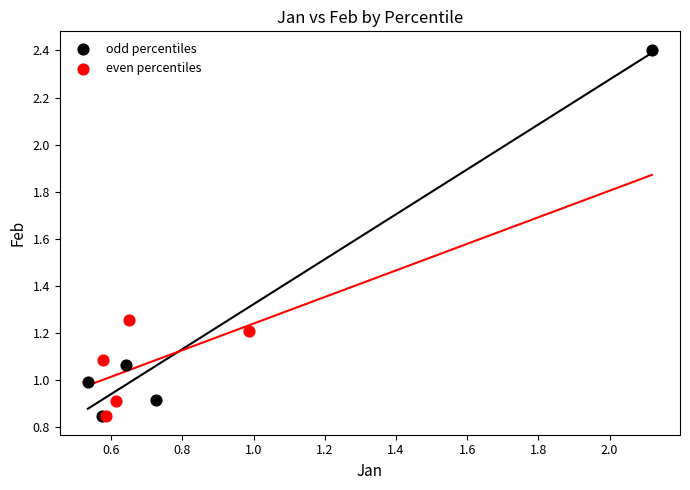

Which series reaches the maximum Y coordinate?

odd percentiles